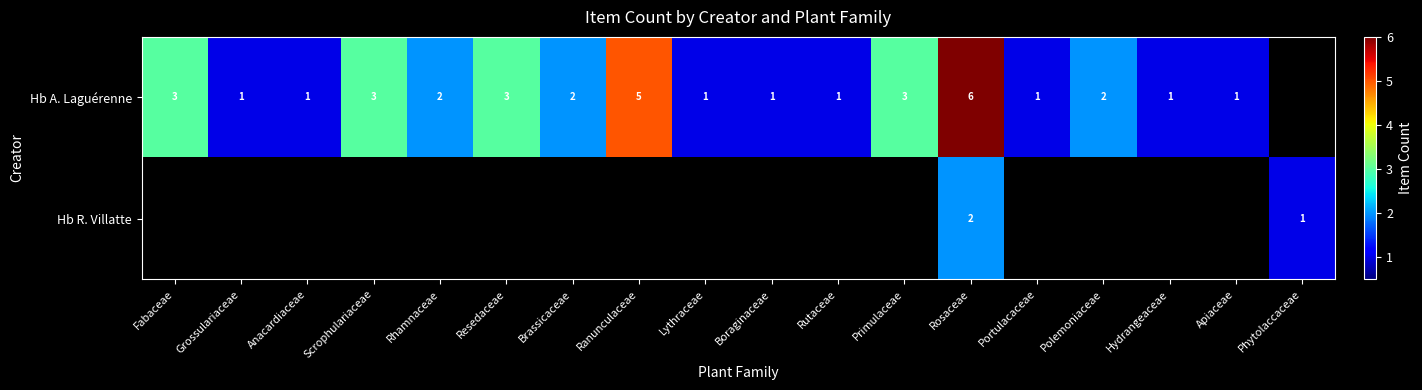

The value of Hb A. Laguérenne at Rutaceae is 2. True or false?

False